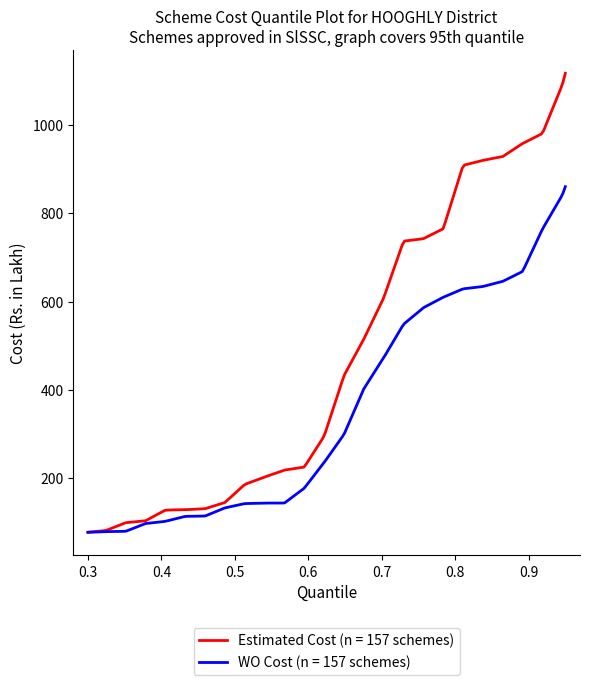

Which series has the largest range (max minus min)?

Estimated Cost (n = 157 schemes)